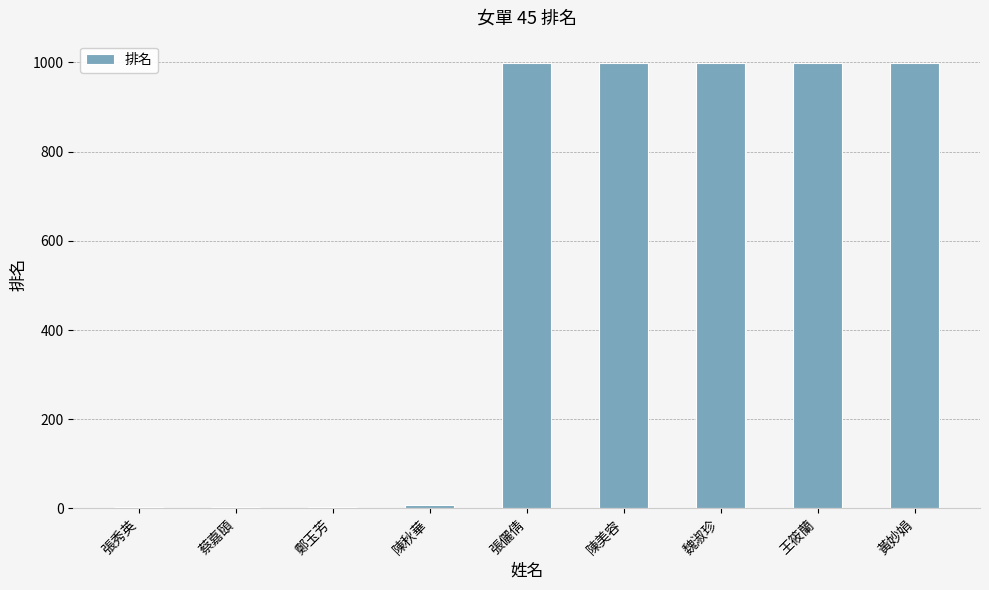

What is the sum of all values?

5011